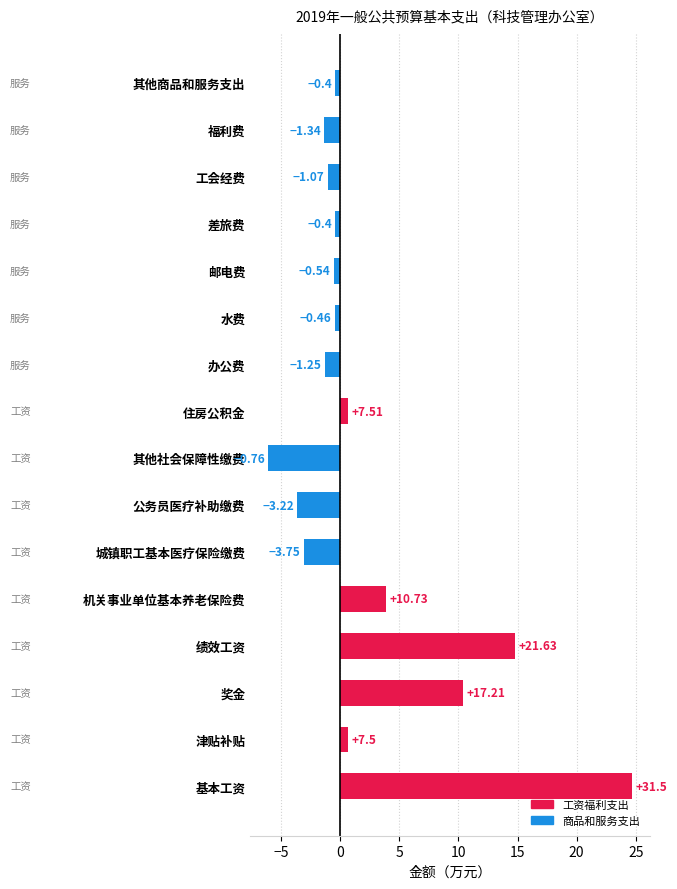

At which category does the chart reach its peak across all series?

基本工资